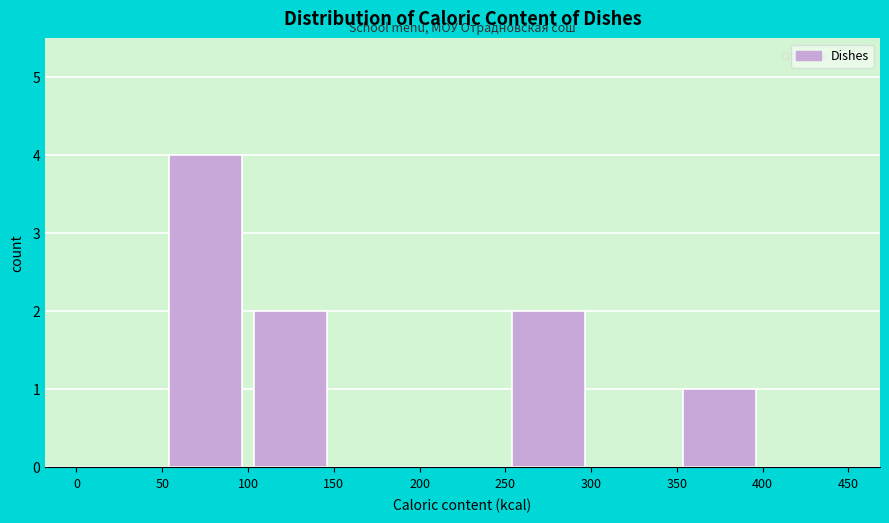

What is the height of the bar covering 250 to 300 on the x-axis? The values are not printed on the chart, so give them approximately, as read against the axis.

2